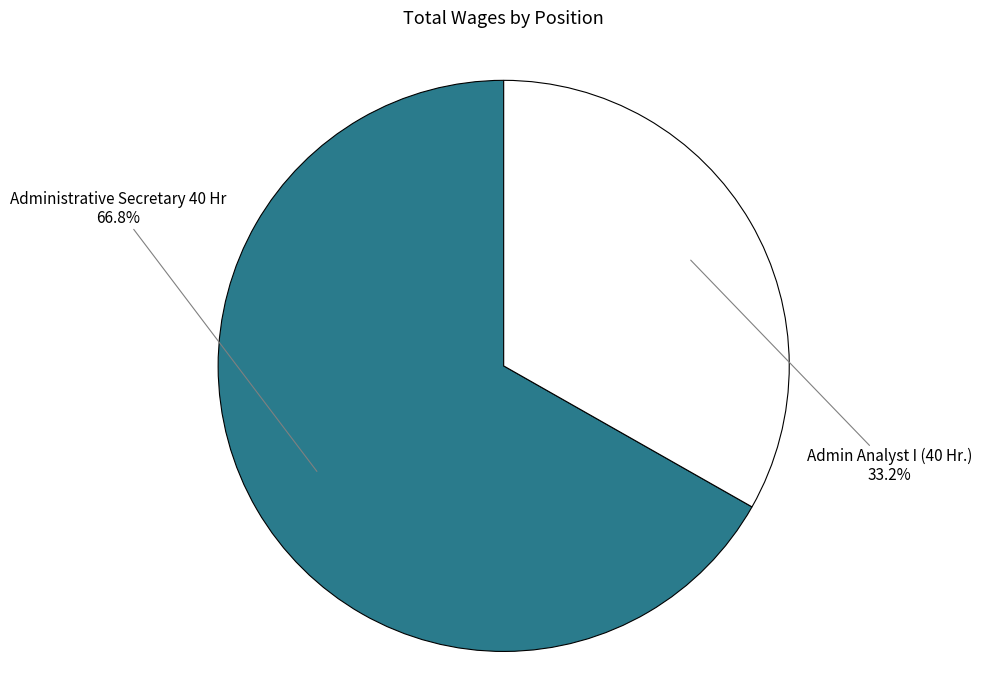

Does any single category account for the majority?

Yes